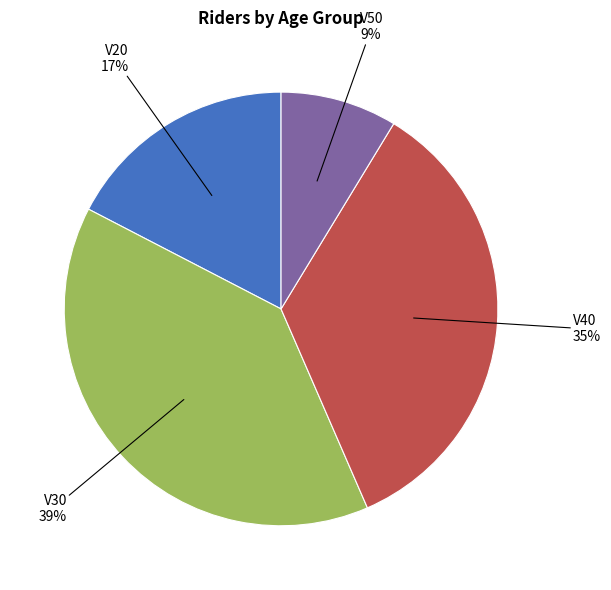

To the nearest percent, what is the average slice percentage?

25%